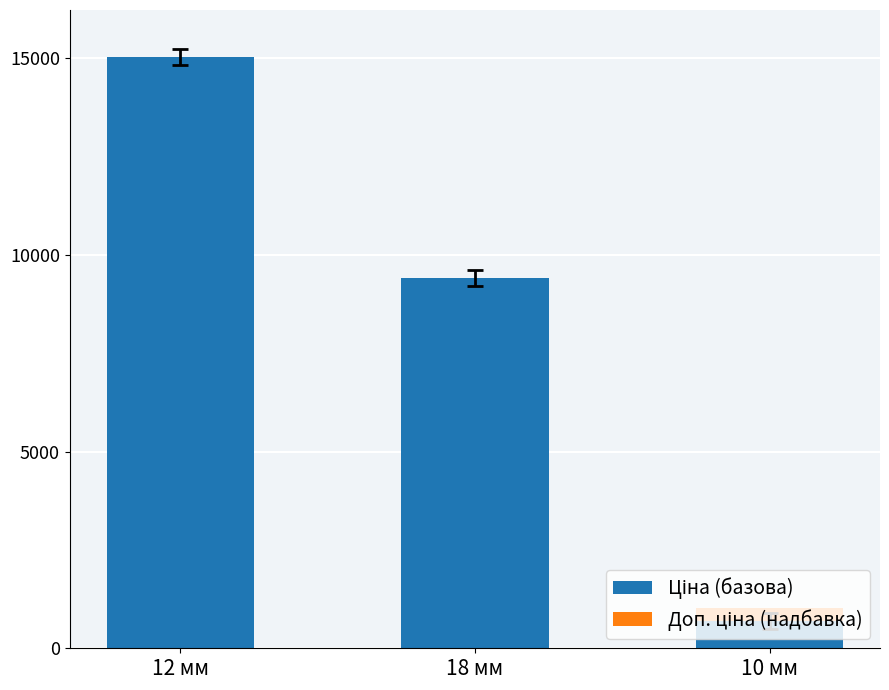

What is the total value across all series at 18 мм?

9416.9